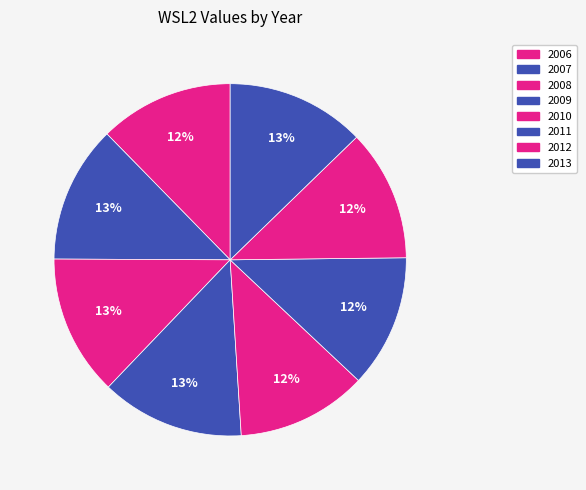

What percentage do 2007 and 2009 together represent?

25.8%